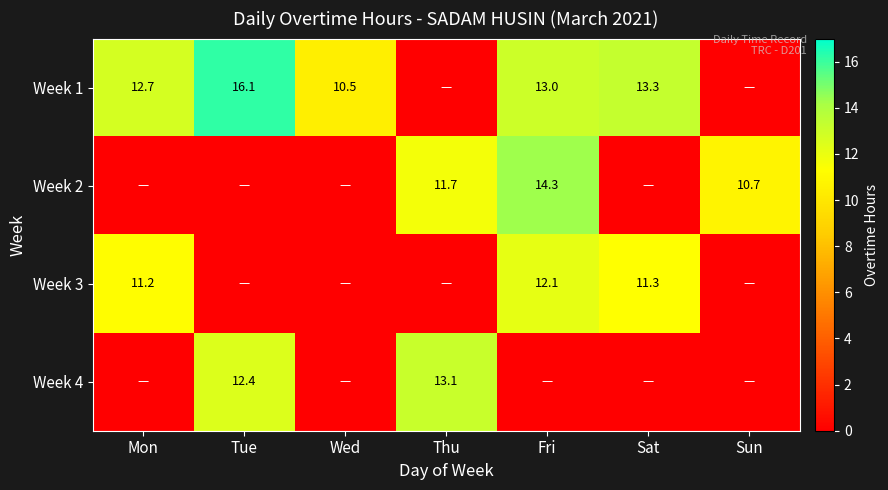

The value of Week 2 at Thu is 4.5. True or false?

False